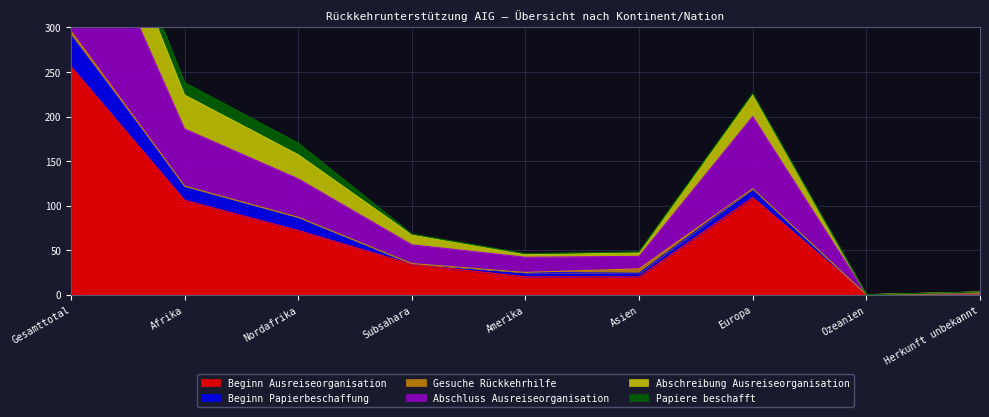

Count the number of categories in the chart.

9